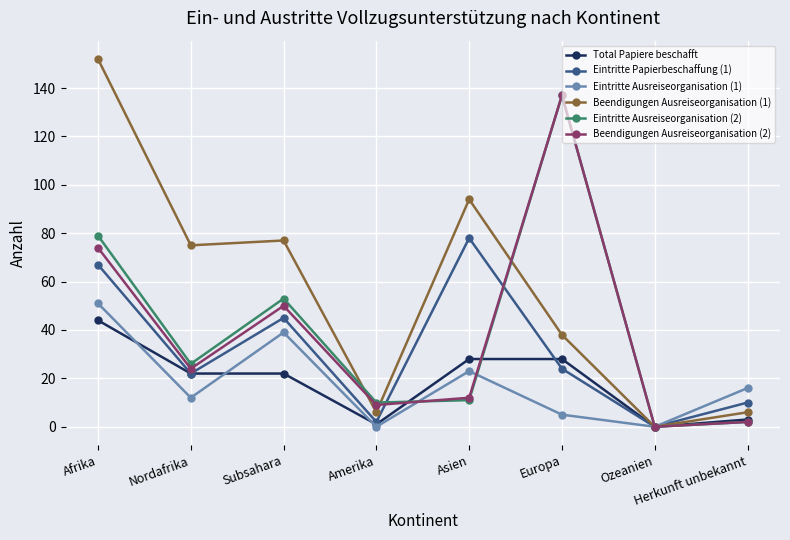

The Eintritte Ausreiseorganisation (2) series shows 84 at Subsahara. True or false?

False